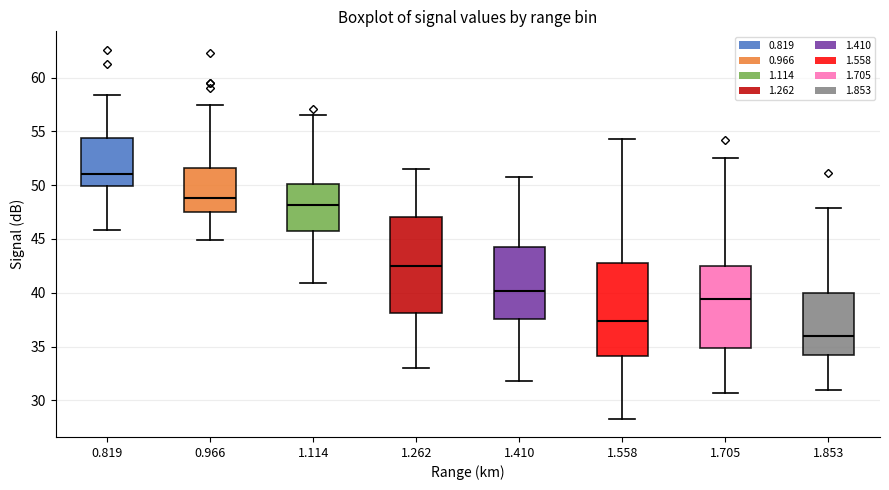

Reading left to right, transcribe this box plot: for each box, give where its median line is, the range the box spans, and where its two whiskers end, as read against the y-axis. The values are not printed on the chart, so give them approximately, as read against the axis.

0.819: median 51.0, box 50.0 to 54.5, whiskers 46.0 to 58.5
0.966: median 49.0, box 47.5 to 51.5, whiskers 45.0 to 57.5
1.114: median 48.0, box 46.0 to 50.0, whiskers 41.0 to 56.5
1.262: median 42.5, box 38.0 to 47.0, whiskers 33.0 to 51.5
1.410: median 40.0, box 37.5 to 44.5, whiskers 32.0 to 51.0
1.558: median 37.5, box 34.0 to 42.5, whiskers 28.5 to 54.5
1.705: median 39.5, box 35.0 to 42.5, whiskers 30.5 to 52.5
1.853: median 36.0, box 34.5 to 40.0, whiskers 31.0 to 48.0